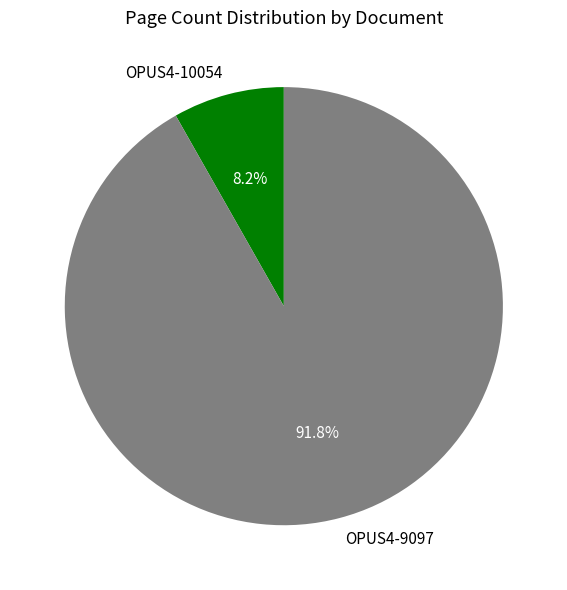

True or false: OPUS4-10054 accounts for 1% of the total.

False